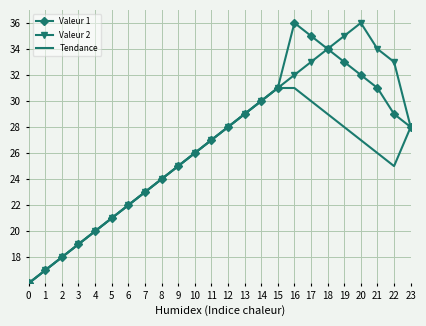

The value of Tendance at 21 is 26. True or false?

True